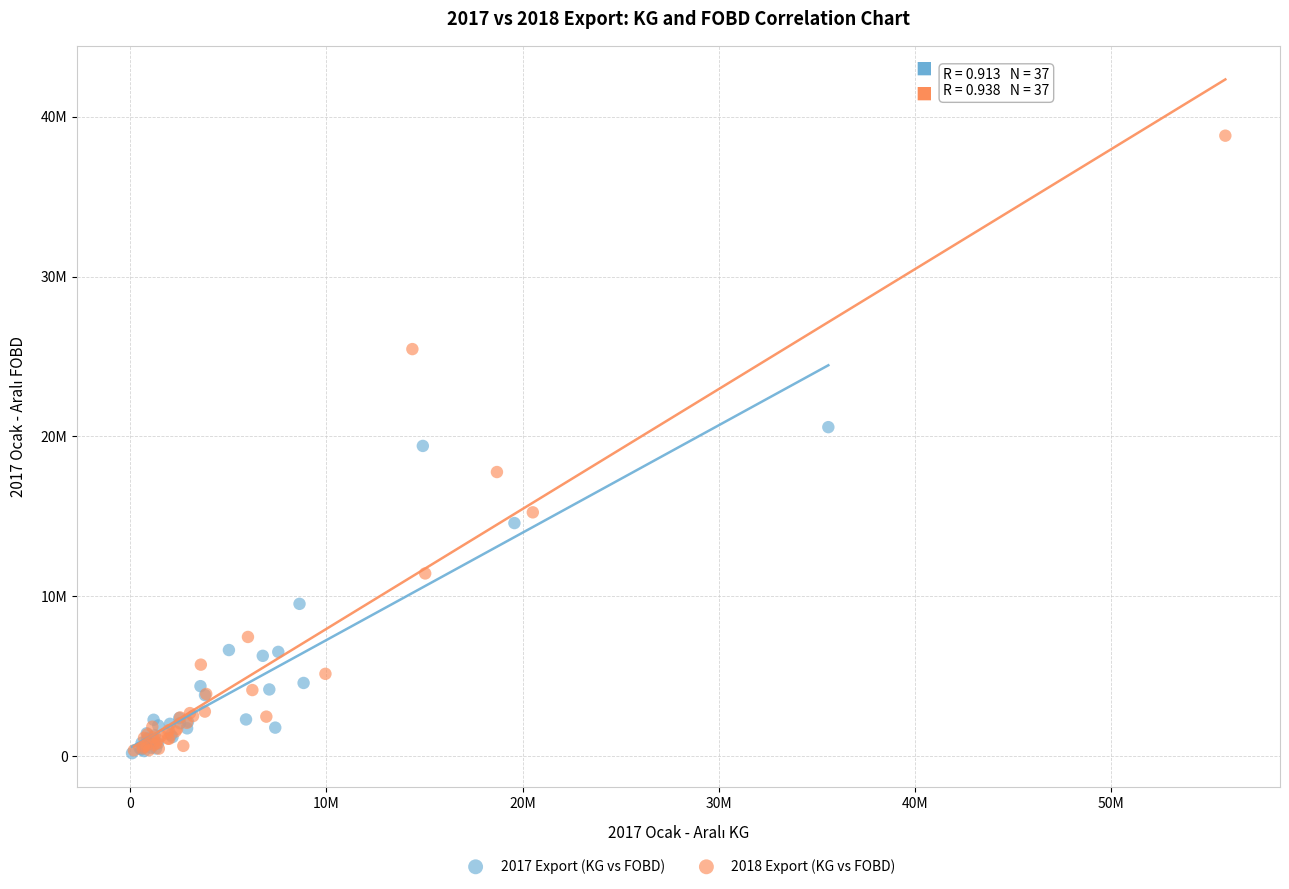

Which series contains the highest Y value?

2018 Export (KG vs FOBD)